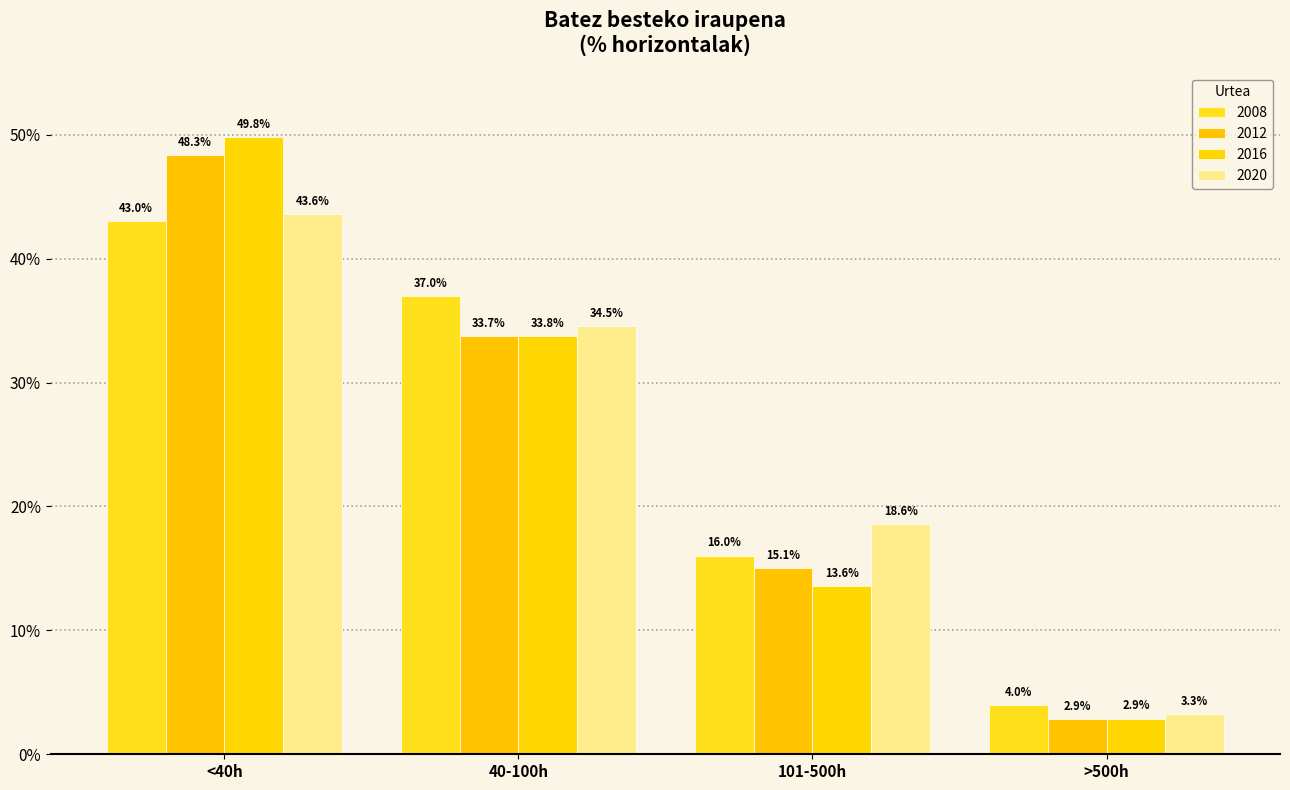

What is the difference between the maximum and minimum values in the 2020 series?

40.4